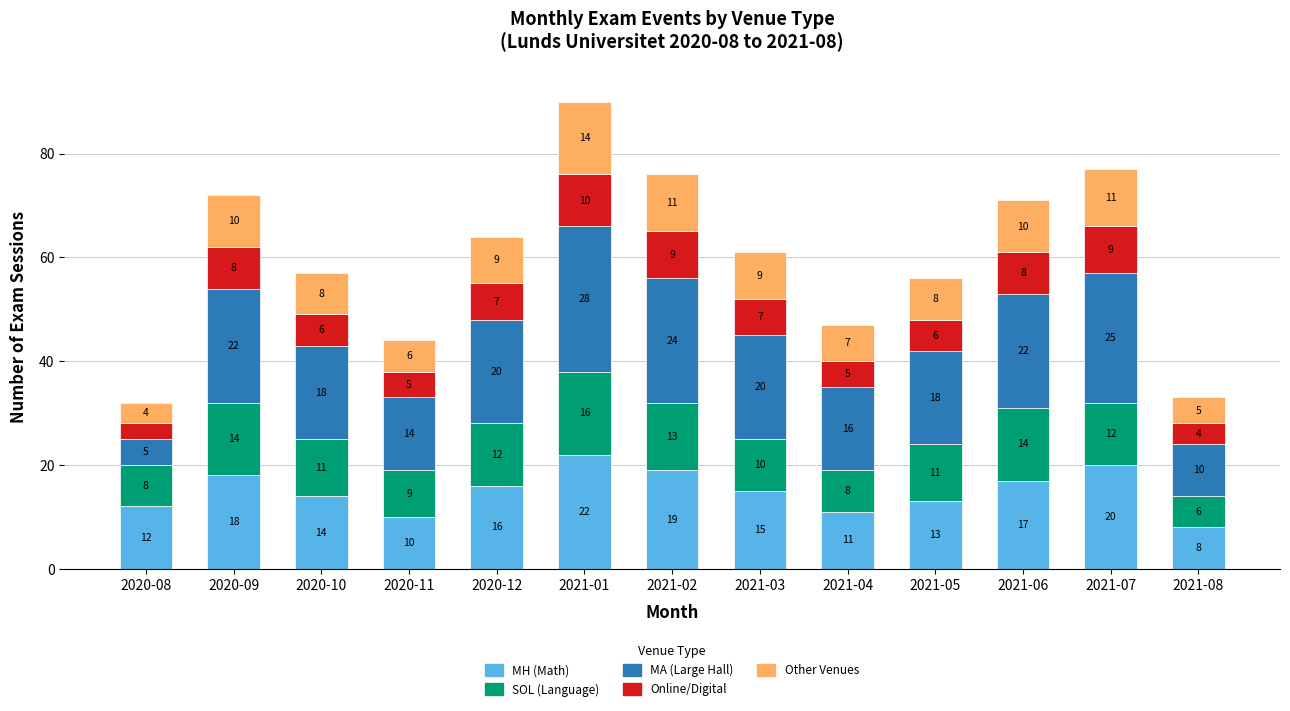

Reading right to left, what are the values for MH (Math)?

8	20	17	13	11	15	19	22	16	10	14	18	12